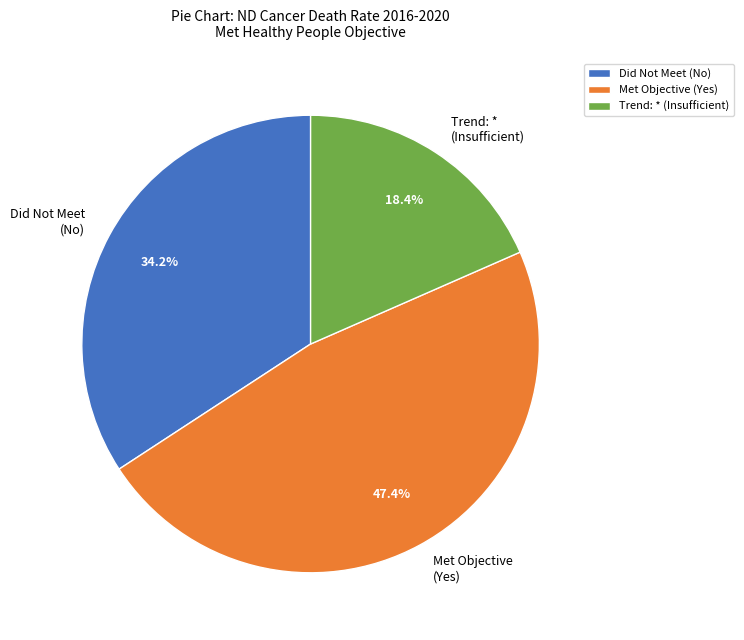

Rank the categories by value from lowest to highest.

Trend: * (Insufficient), Did Not Meet (No), Met Objective (Yes)